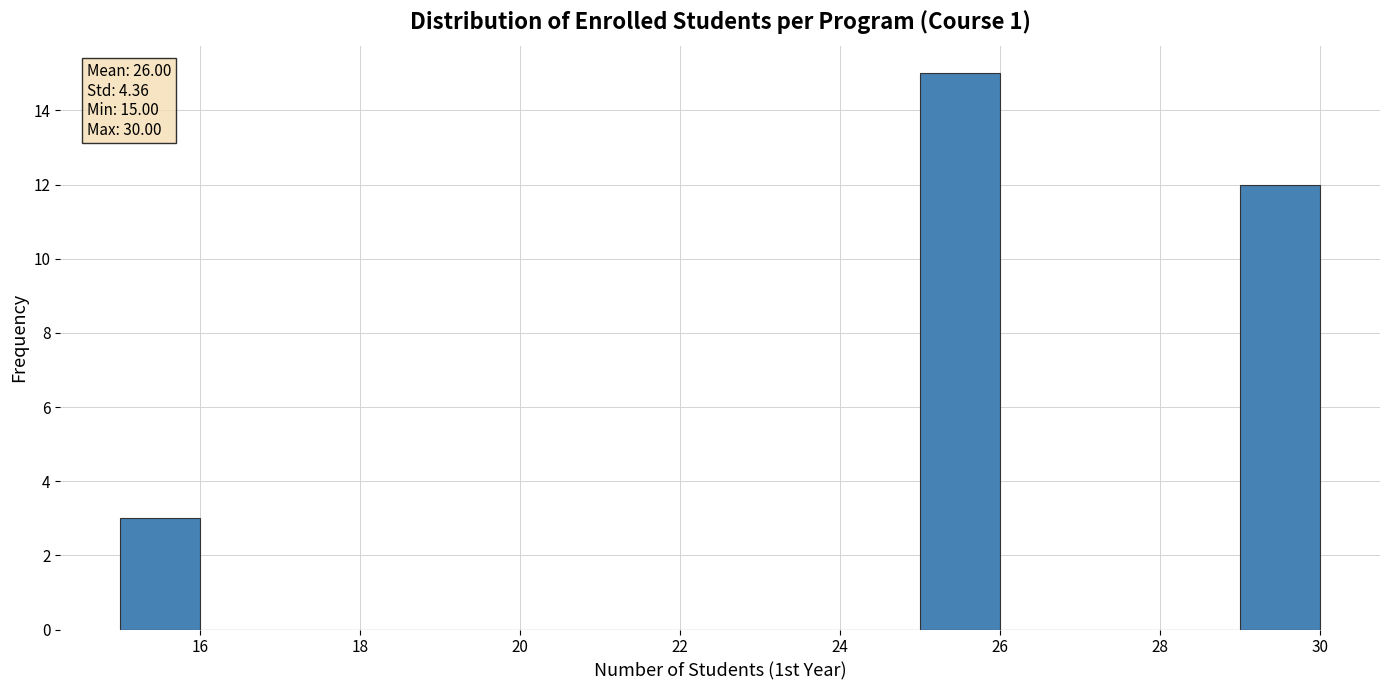

Over which range of the x-axis is the bar tallest?

25 to 26